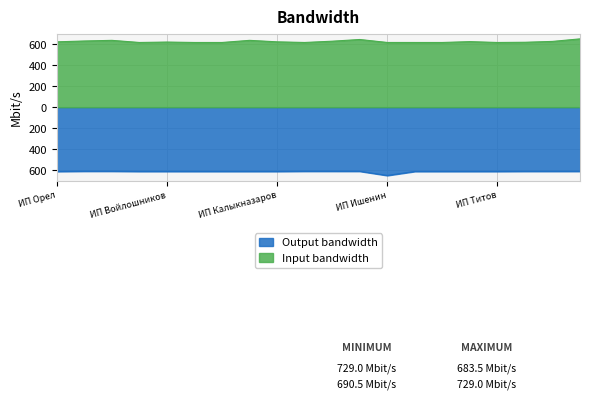

Which series has the widest spread of values?

Output bandwidth